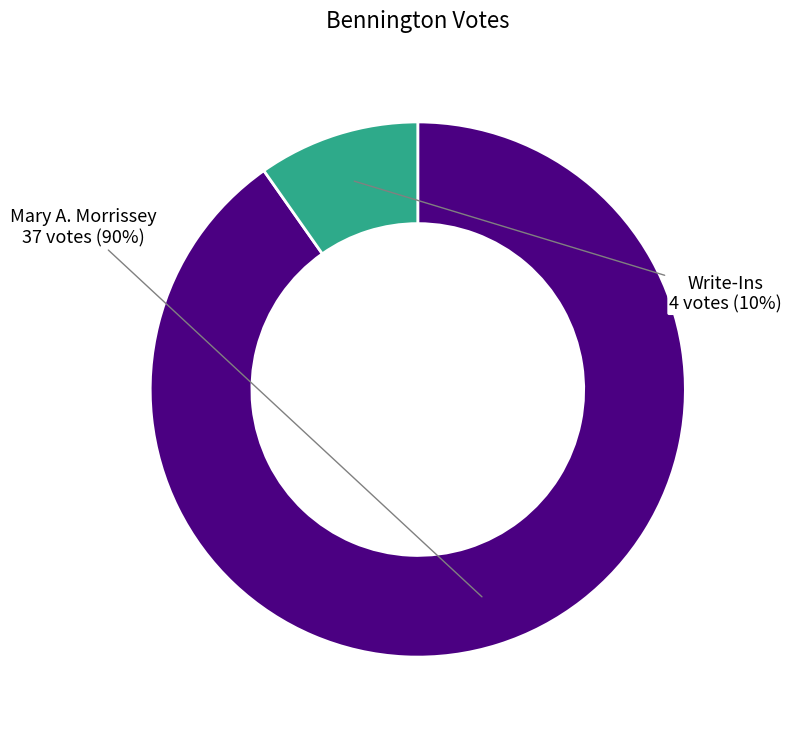

To the nearest percent, what is the combined percentage of Mary A. Morrissey and Write-Ins?

100%